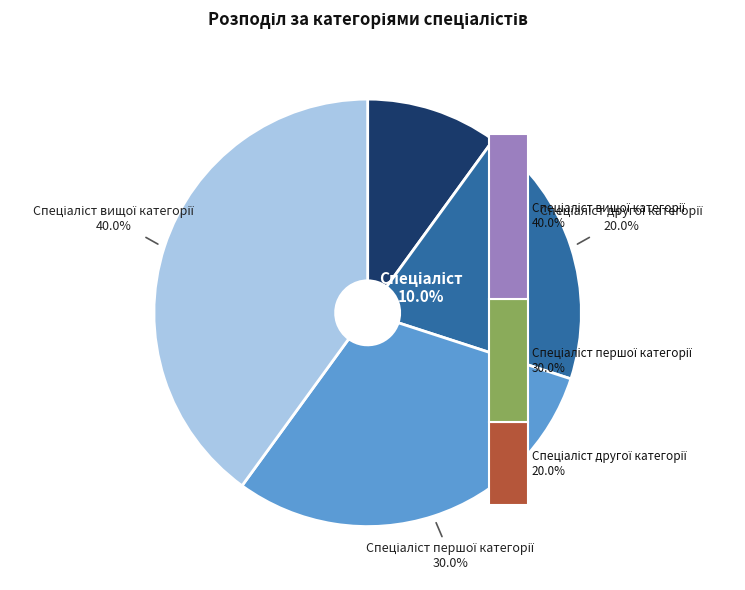

To the nearest percent, what is the difference between the Спеціаліст вищої категорії and Спеціаліст slice percentages?

30%